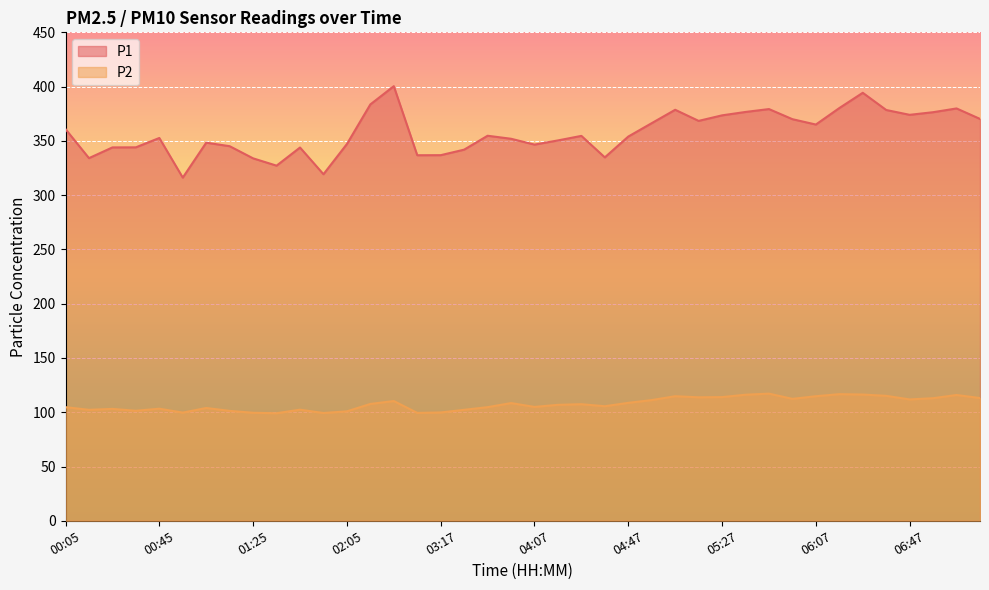

What is the label of the 39th point from the right?

00:15